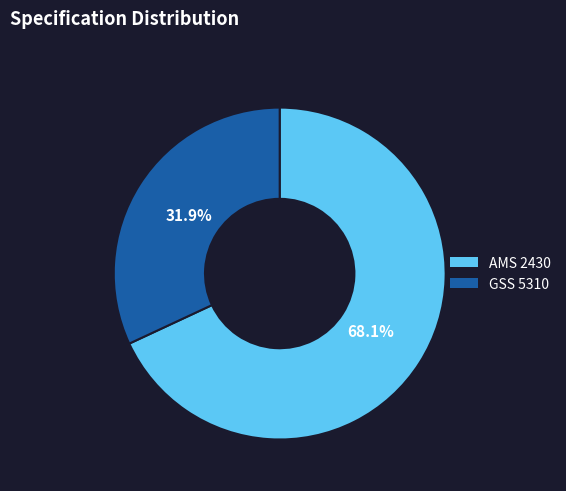

Count the number of slices in the pie.

2